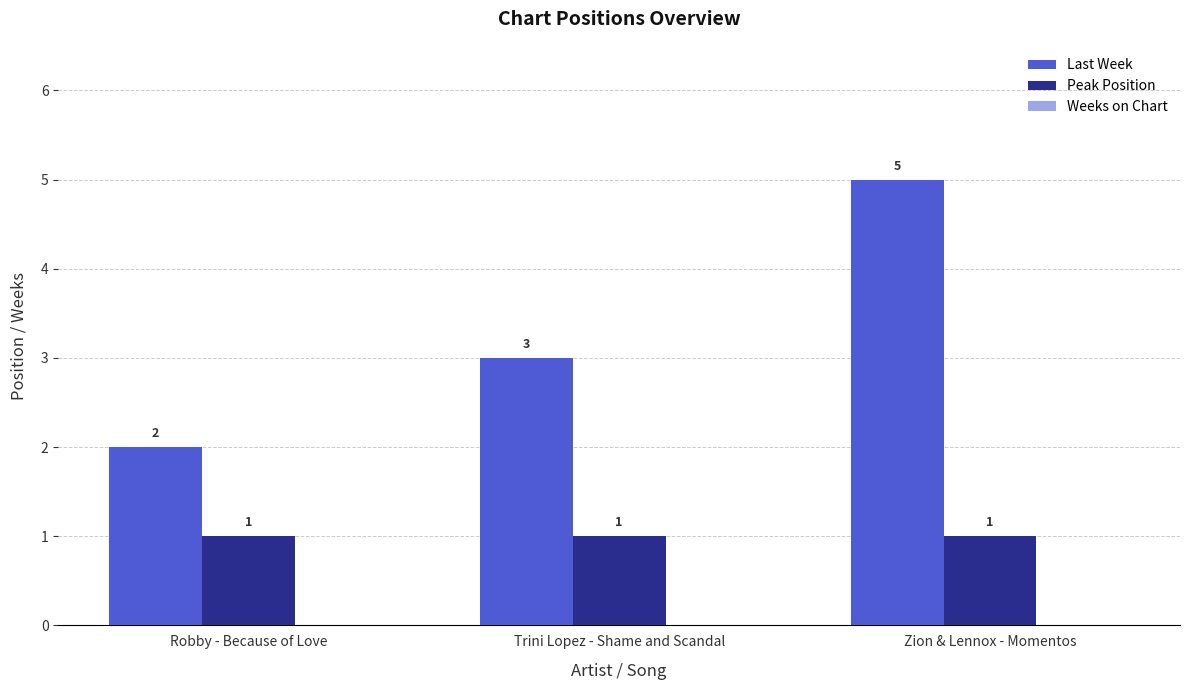

List the series in order of their peak value, highest first.

Last Week, Peak Position